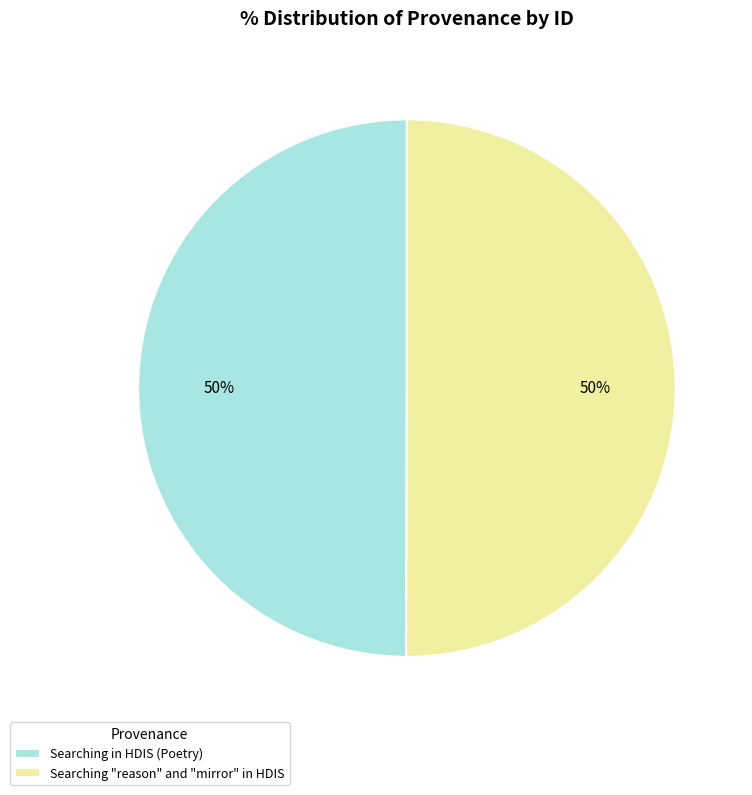

What percentage is the Searching "reason" and "mirror" in HDIS slice, to the nearest percent?

50%